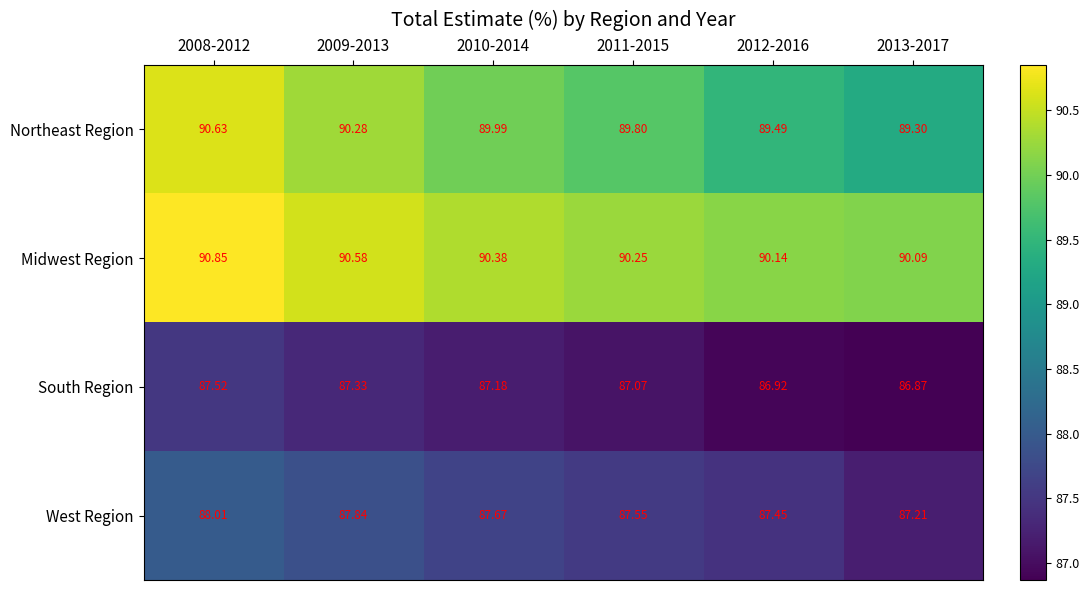

What is the smallest value displayed?

86.9